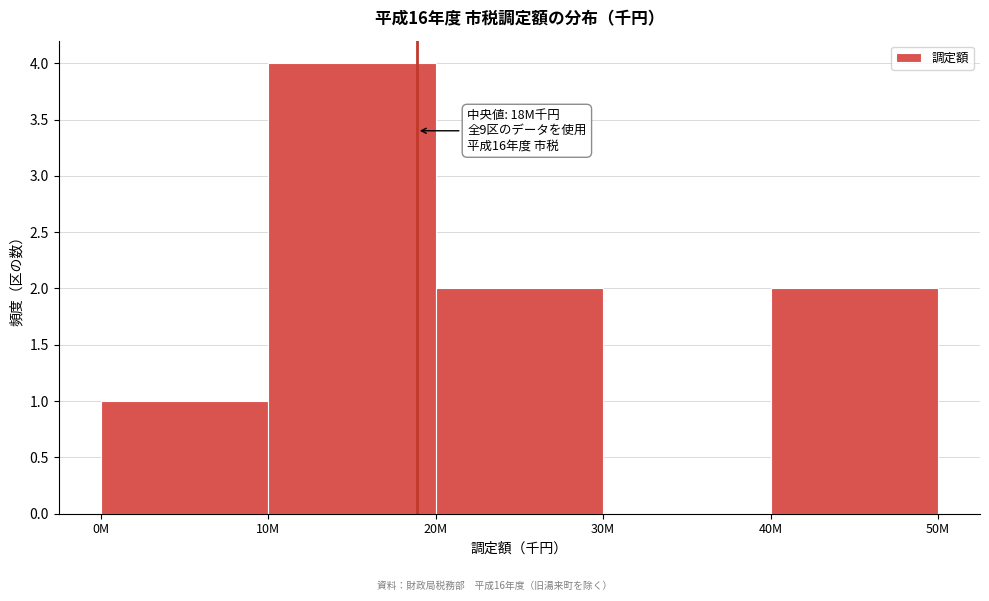

Reading left to right, what are all the values shown in this chart?

0M=1	10M=4	20M=2	30M=0	40M=2